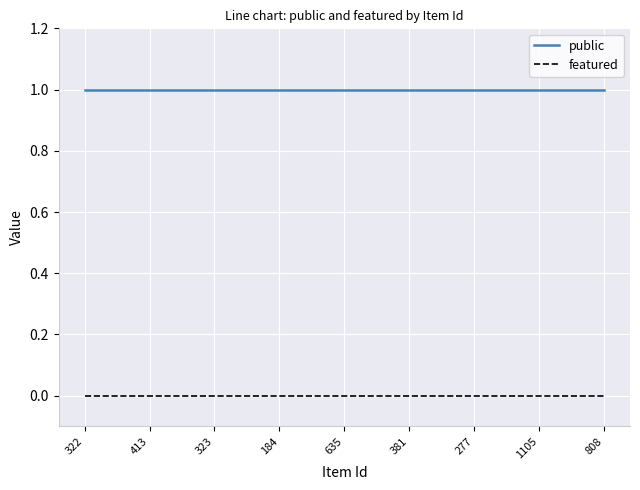

What is the average value of the public series?

1